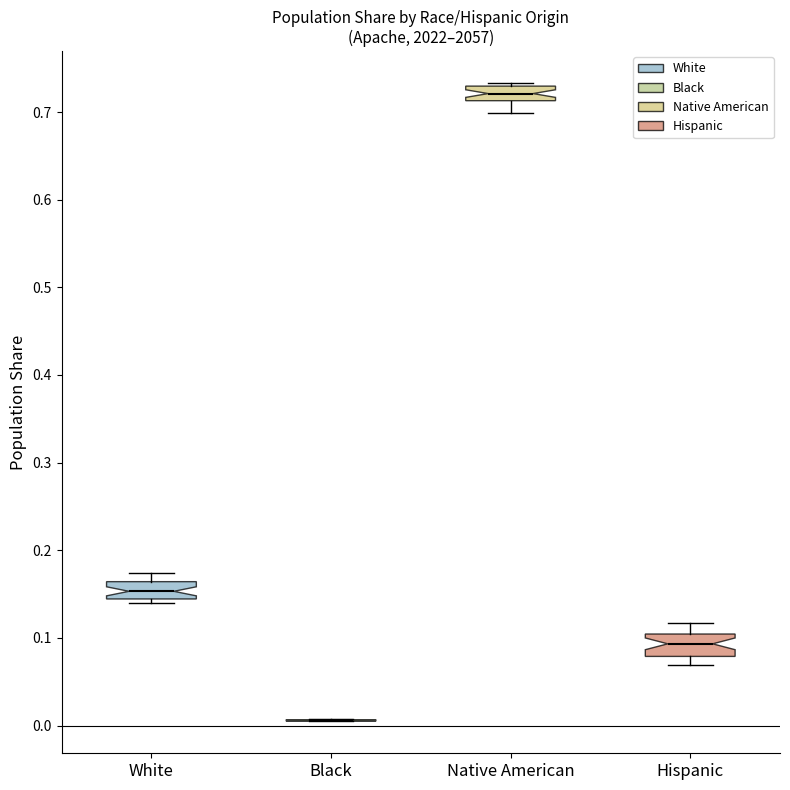

Reading left to right, read every box against the y-axis: the position of its median line, the range the box covers, and the ends of its whiskers. The values are not printed on the chart, so give them approximately, as read against the axis.

White: median 0.15, box 0.14 to 0.16, whiskers 0.14 (just below the box's lower edge) to 0.17
Black: box collapsed to a line at 0.01, whiskers 0.00 to 0.01
Native American: median 0.72, box 0.71 to 0.73, whiskers 0.70 to 0.73 (just above the box's upper edge)
Hispanic: median 0.09, box 0.08 to 0.10, whiskers 0.07 to 0.12